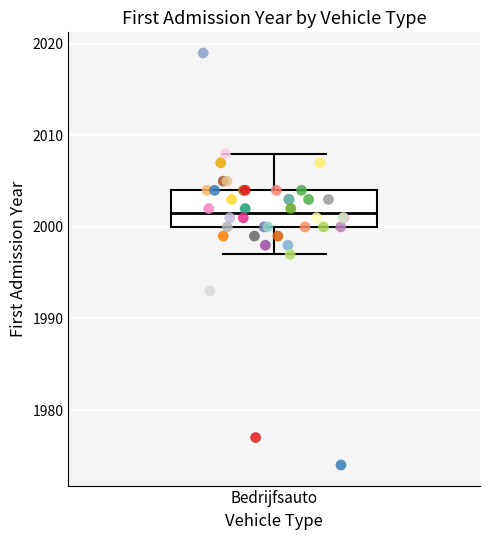

Read this box plot against the y-axis: the position of the median line, the range covered by the box, and the ends of both whiskers. The values are not printed on the chart, so give them approximately, as read against the axis.

median 2002, box 2000 to 2004, whiskers 1997 to 2008